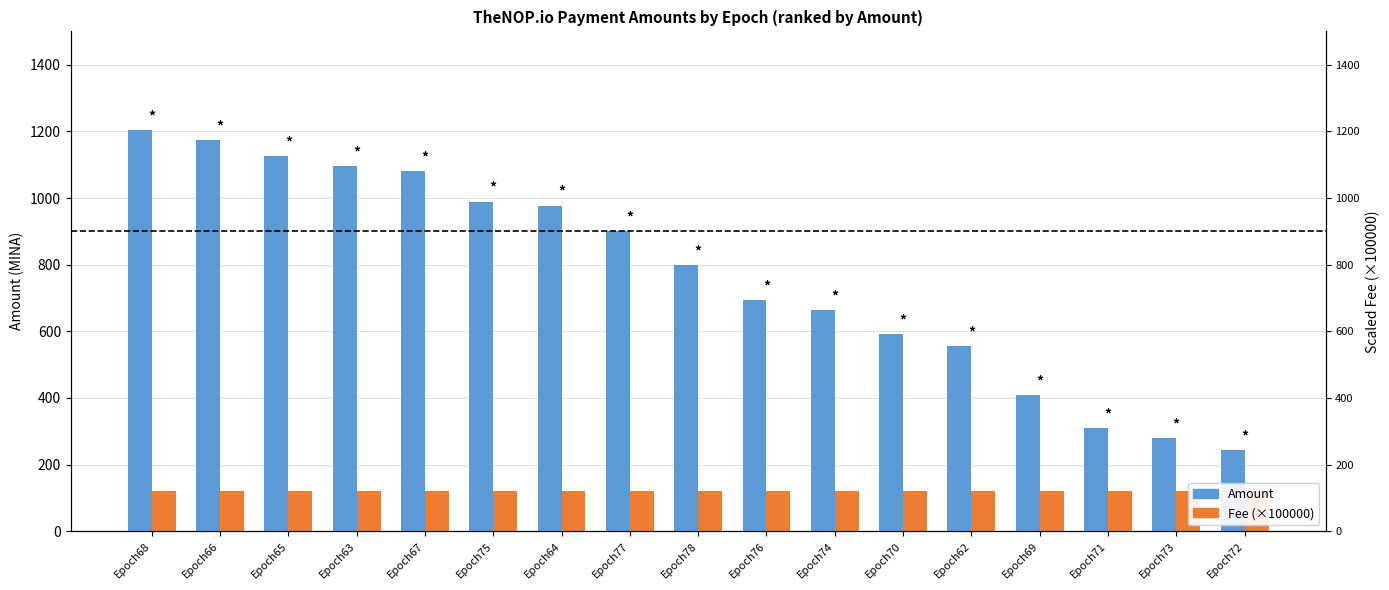

Between Epoch69 and Epoch70, which is larger?

Epoch70